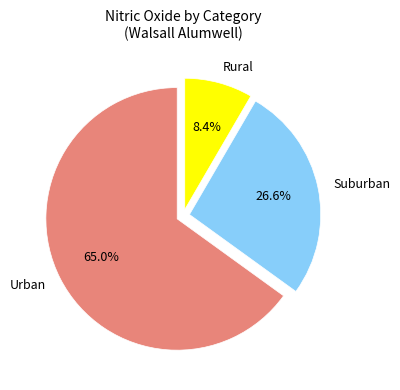

Which has a higher value, Rural or Urban?

Urban